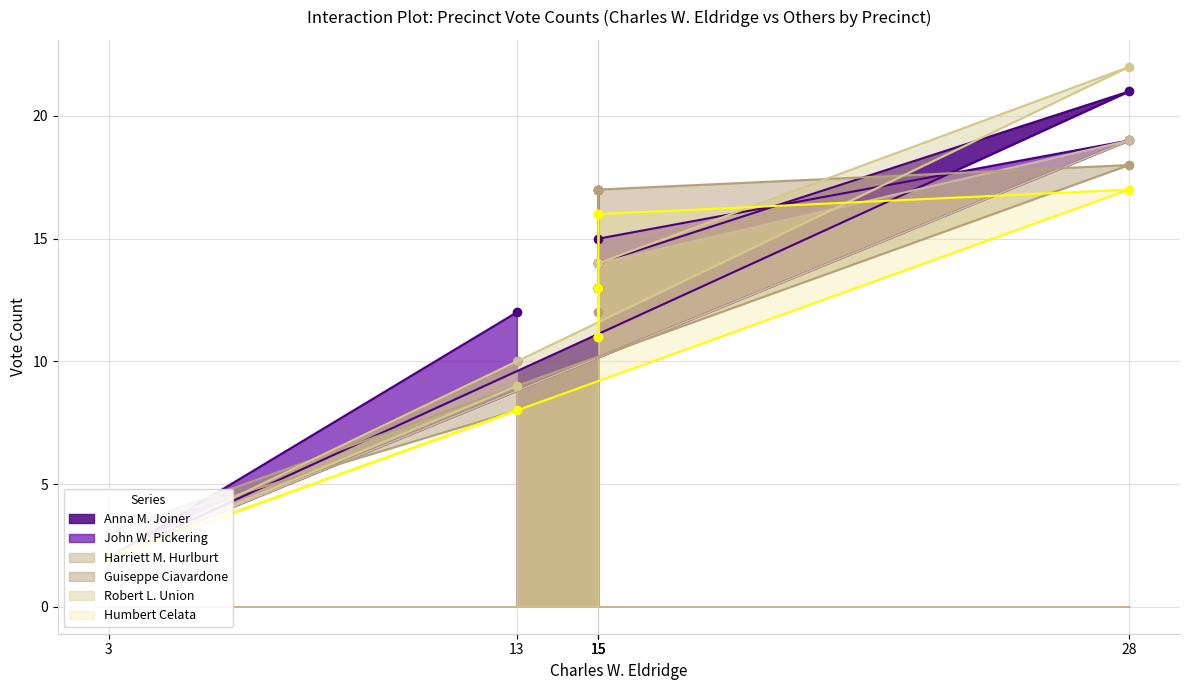

Is it true that Robert L. Union equals 36 at 28?

False